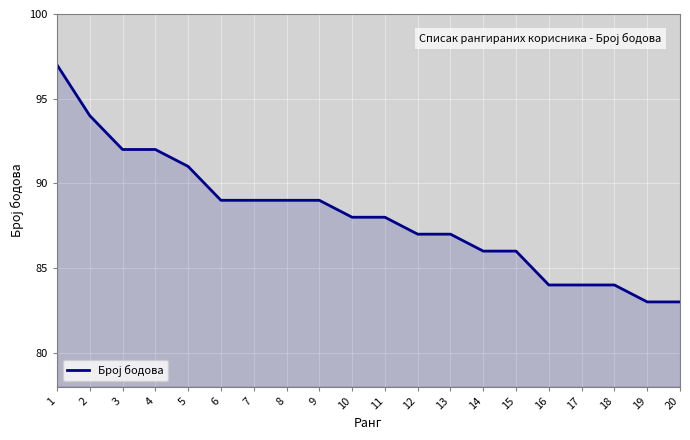

What is the greatest value displayed?

97